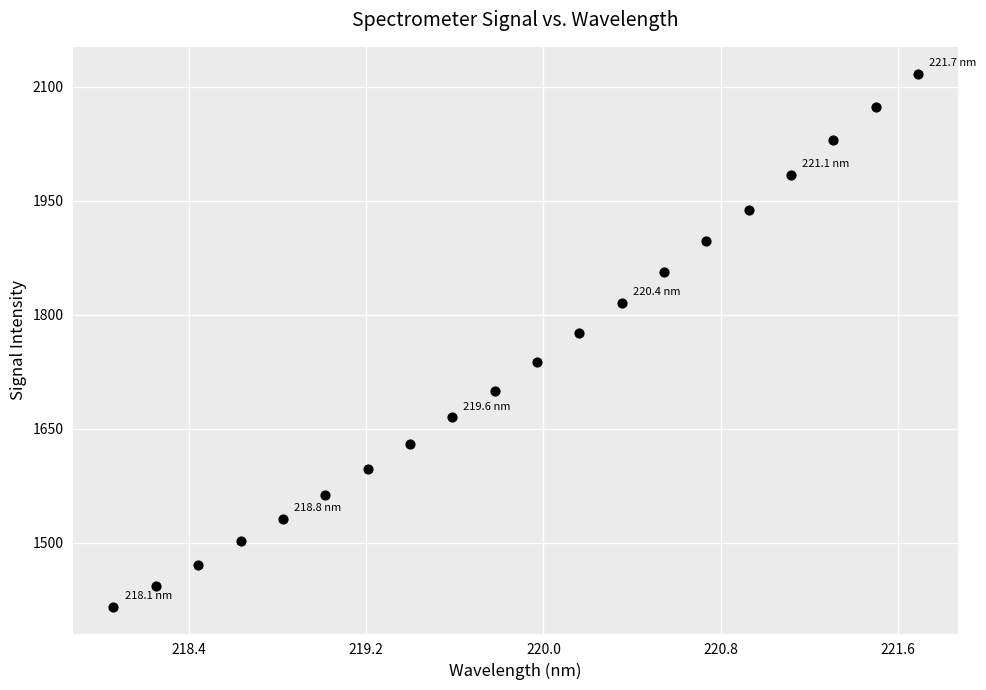

What Y value in the scatter plot is closest to 1766?

1775.7